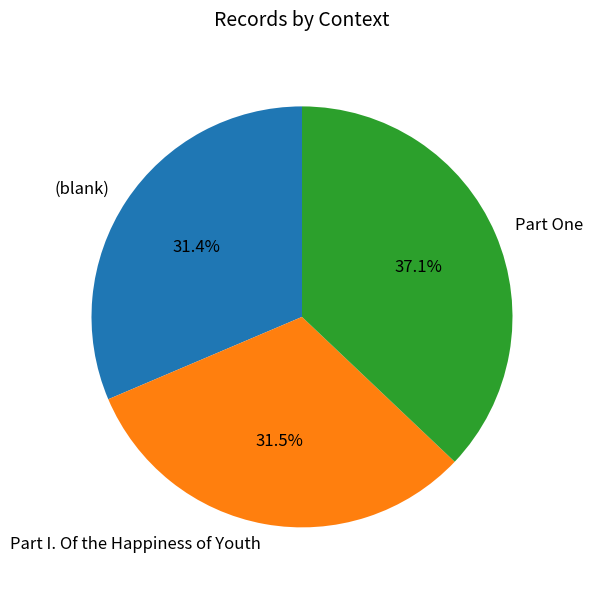

How many slices are in this pie chart?

3